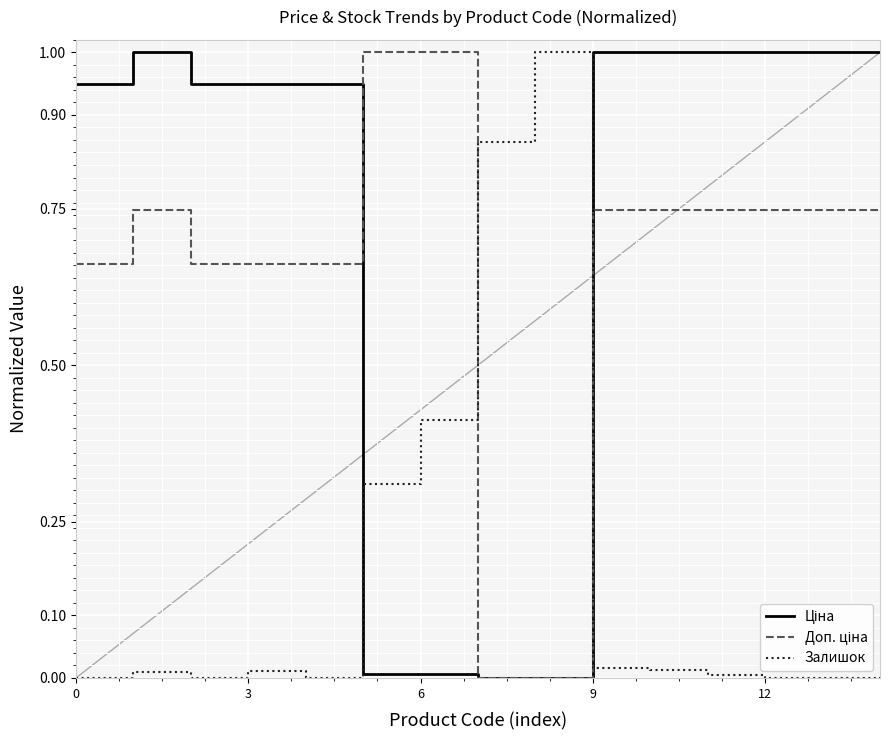

What is the label of the 2nd point from the right?

13